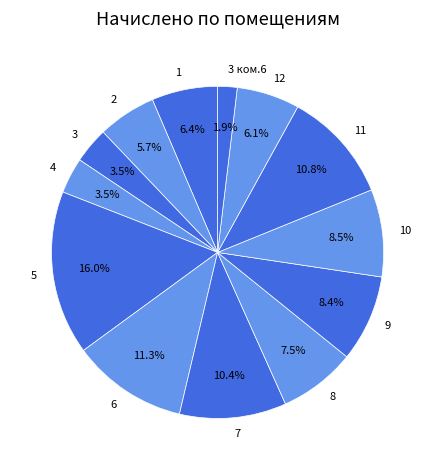

What percentage is NOT represented by 9?

91.6%